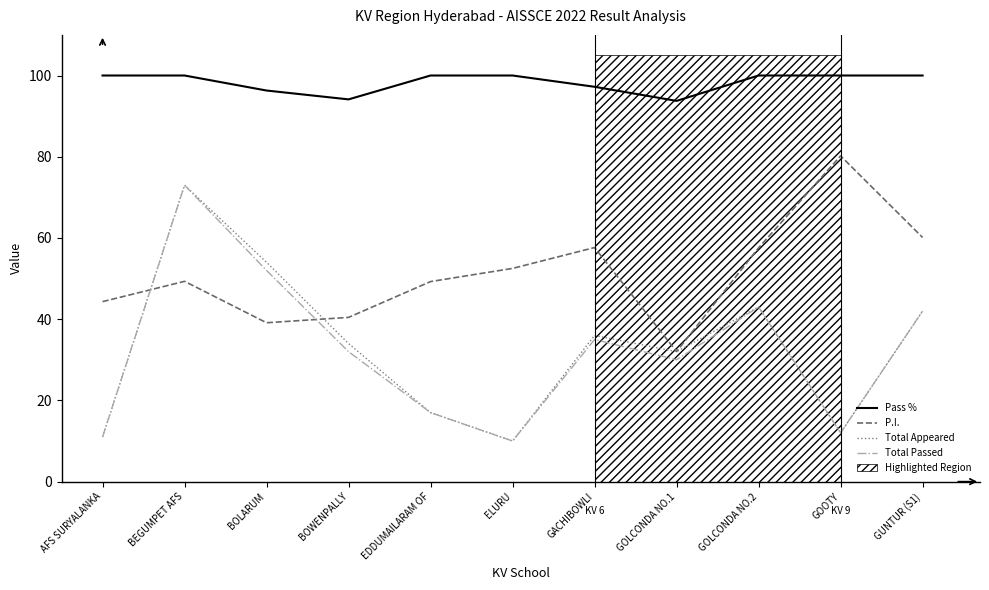

How many data points in Total Appeared are less than 34?

5